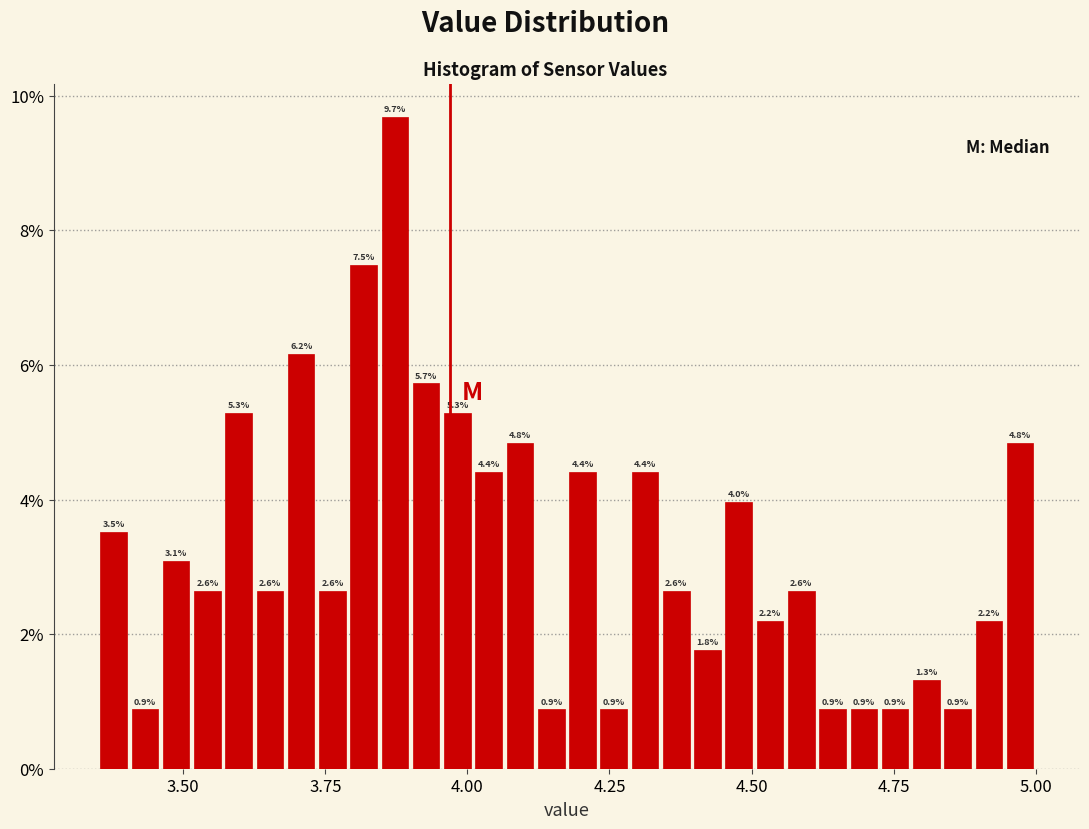

Read against the x-axis, roughly where is the centre of the tallest bar?

3.85